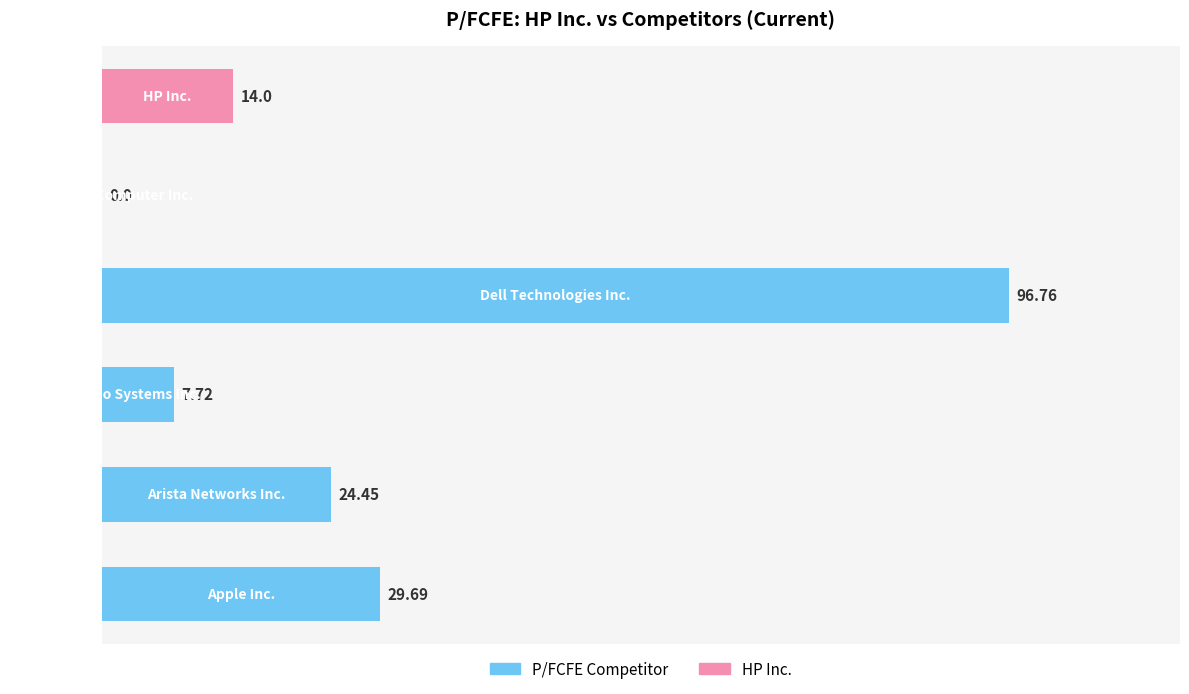

What is the sum of all values?

172.6